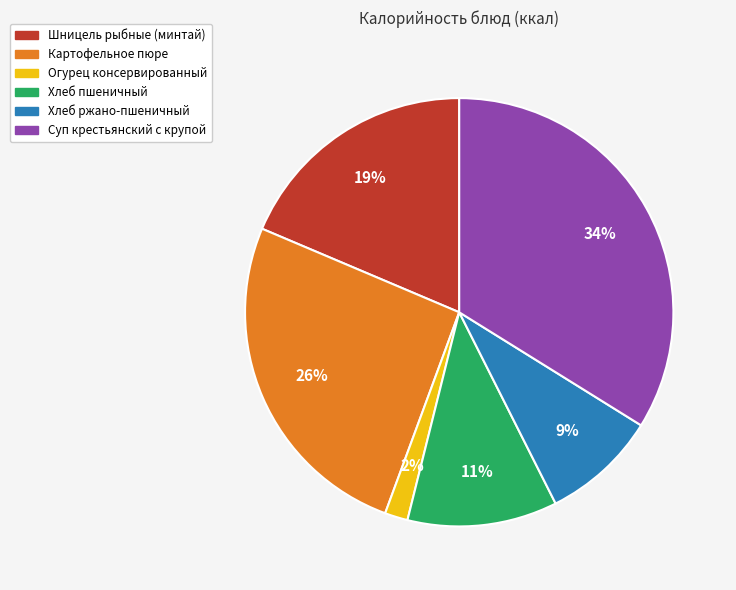

Is Шницель рыбные (минтай) the majority of the pie?

No